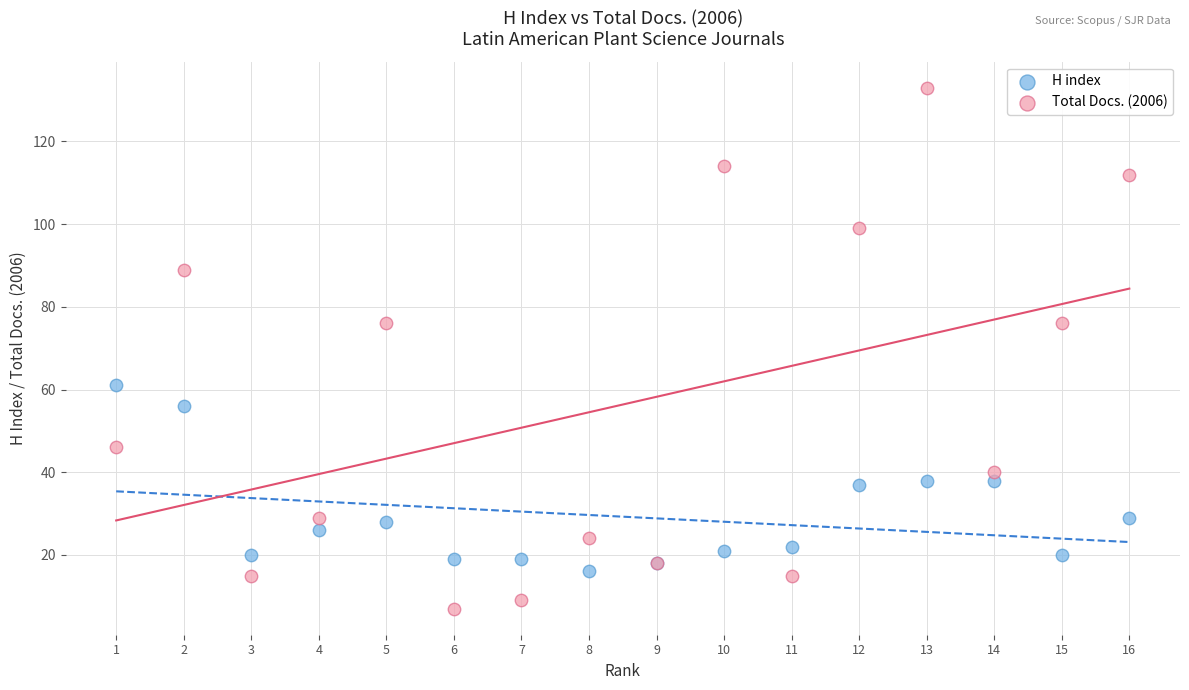

What are all the series names shown in the legend?

H index, Total Docs. (2006)